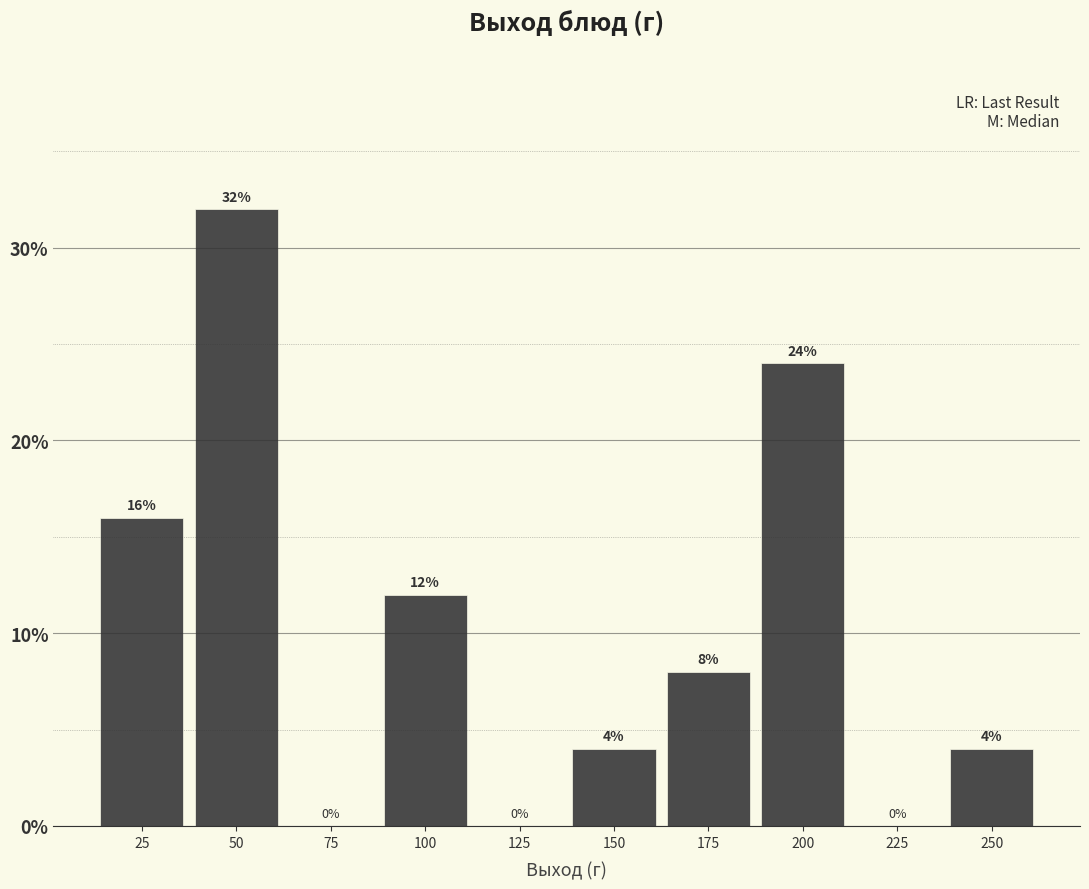

Reading left to right, transcribe this chart: for each bar, give the range it covers on the x-axis and its height. The bar edges are not printed on the chart, so give them approximately, as read against the axis.

12.5 to 37.5: 16
37.5 to 62.5: 32
62.5 to 87.5: 0
87.5 to 112.5: 12
112.5 to 137.5: 0
137.5 to 162.5: 4
162.5 to 187.5: 8
187.5 to 212.5: 24
212.5 to 237.5: 0
237.5 to 262.5: 4